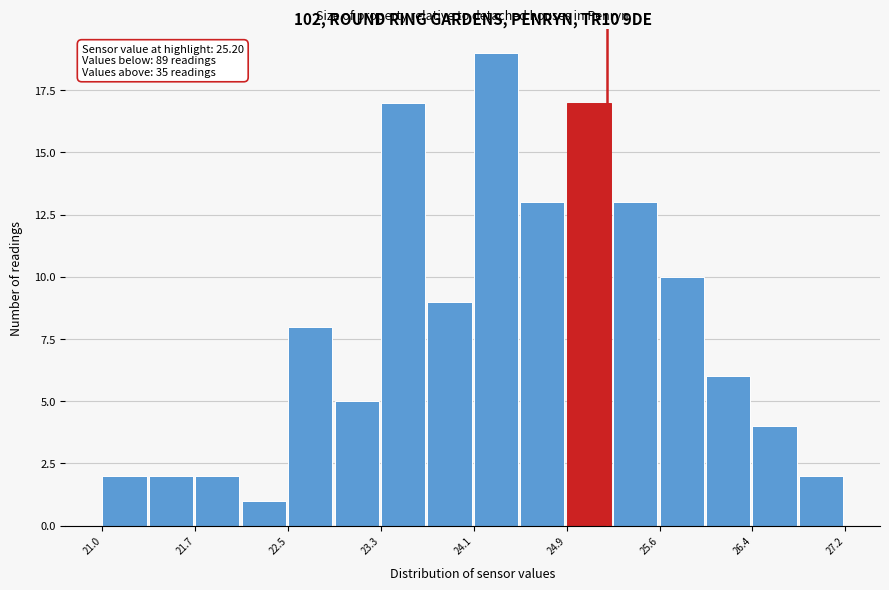

Read against the x-axis, roughly where is the centre of the tallest bar?

24.3